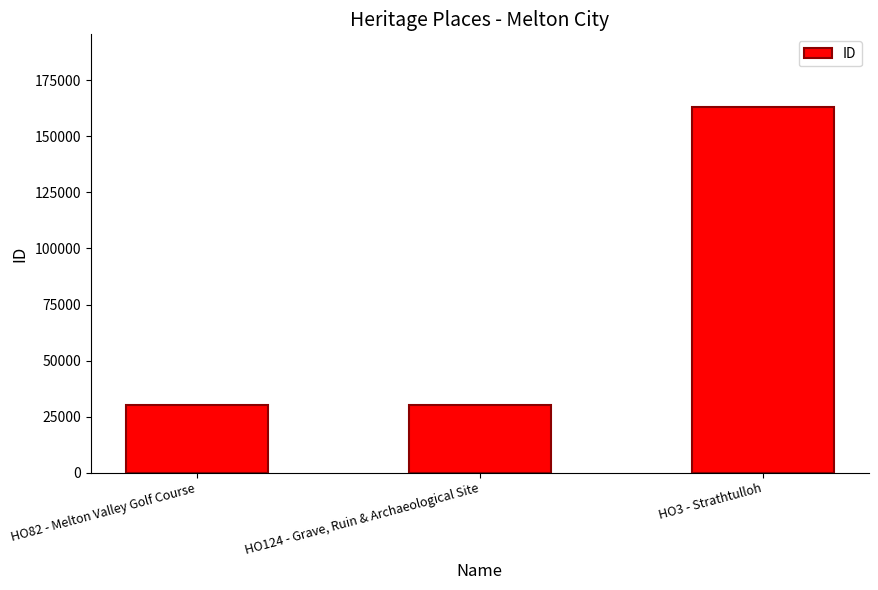

Between HO3 - Strathtulloh and HO124 - Grave, Ruin & Archaeological Site, which is larger?

HO3 - Strathtulloh